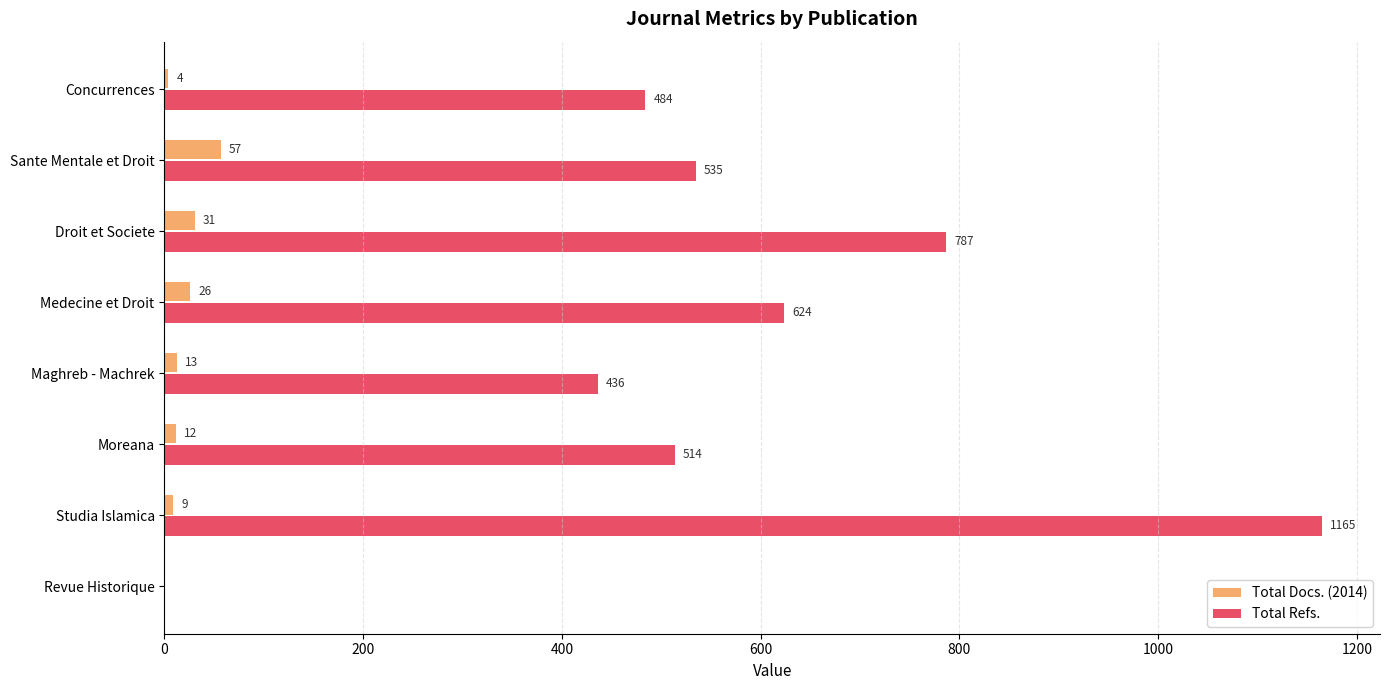

What is the sum of all Total Refs. values?

4545